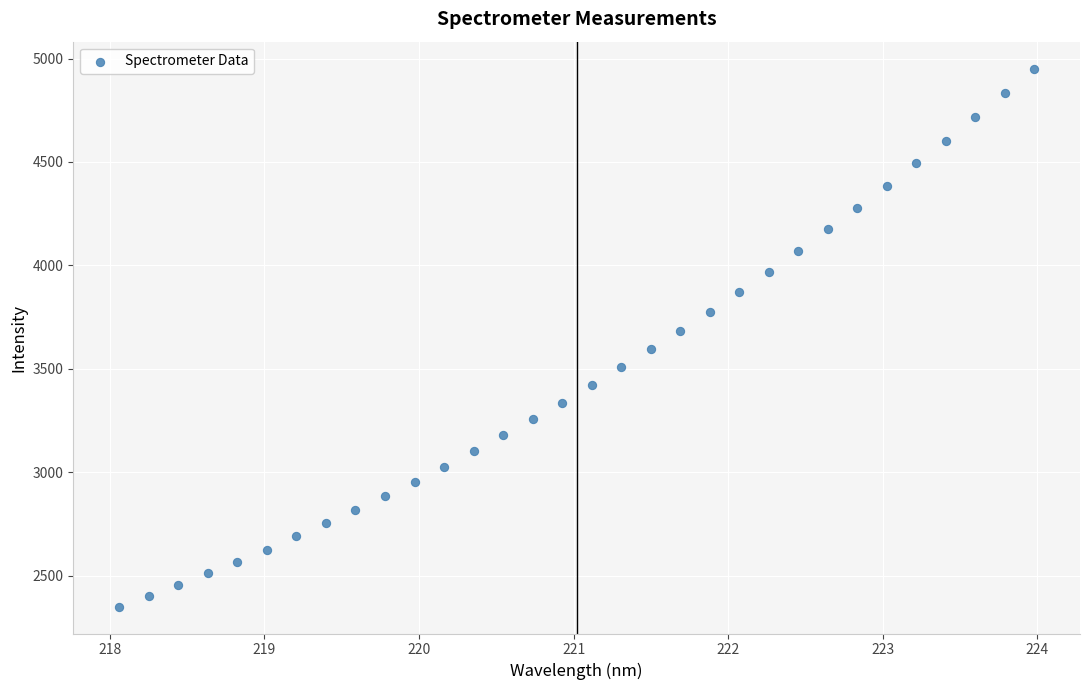

What is the range of Y values (max minus min)?

2600.2